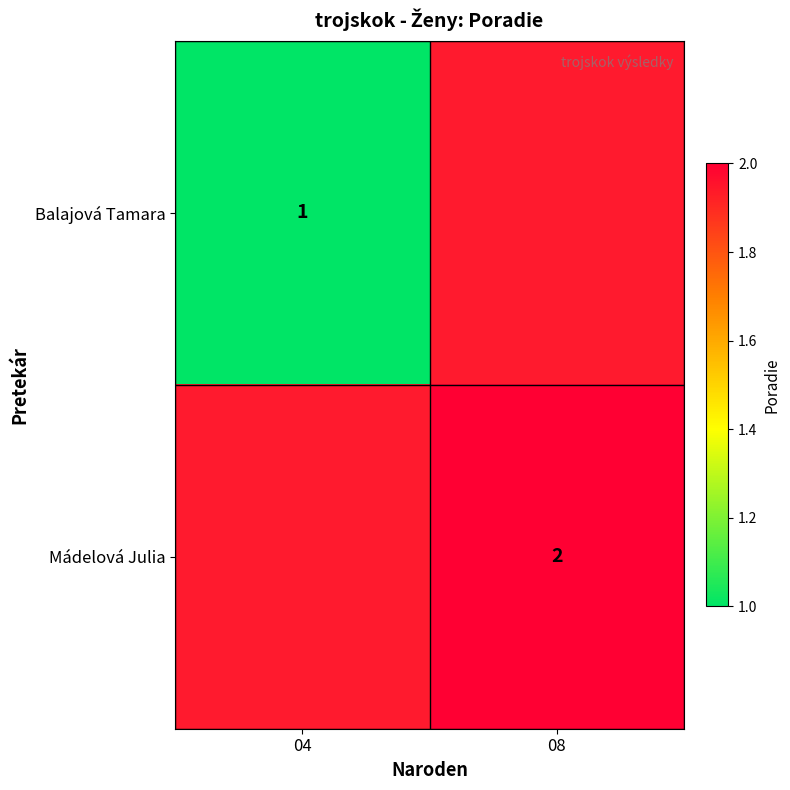

True or false: Mádelová Julia has a value of 3 at 08.

False